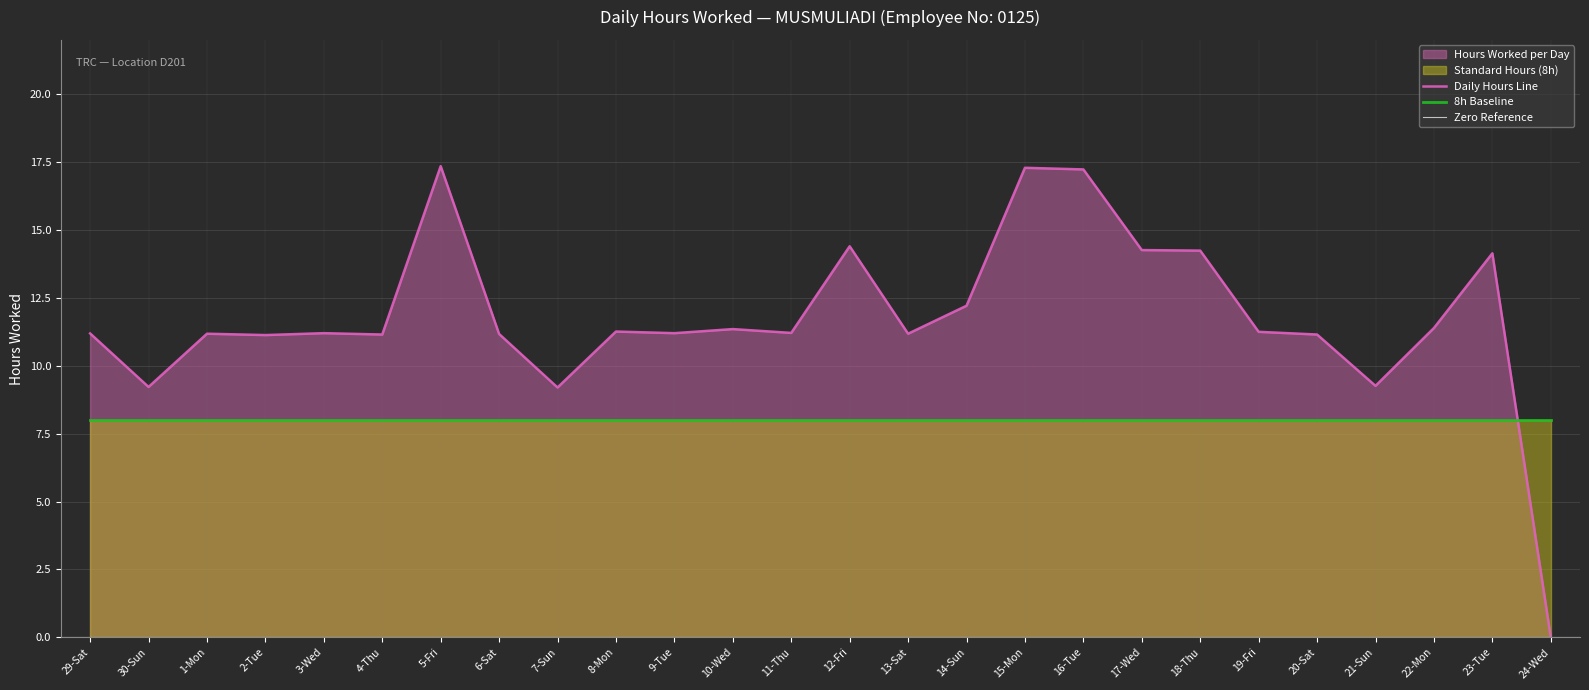

What is the lowest value of the 8h Baseline series?

8.0